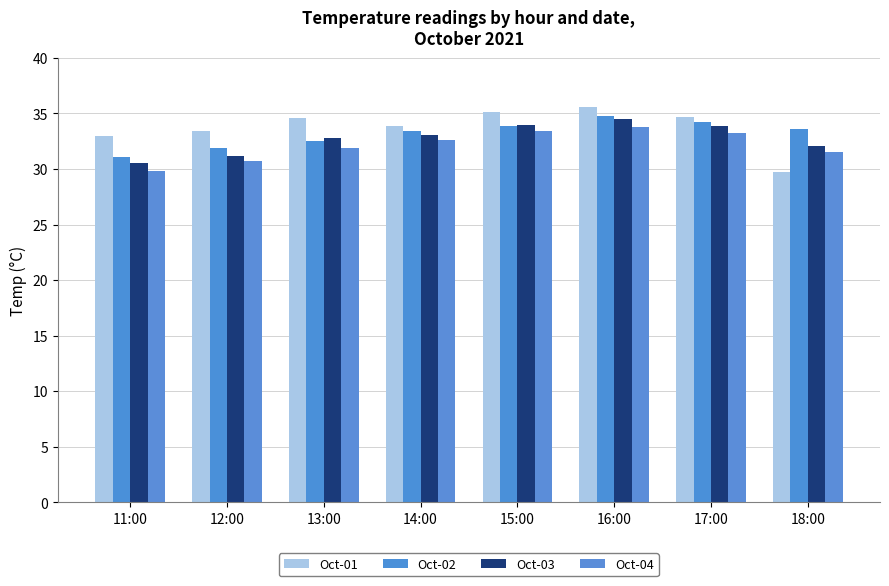

How many series are shown in this chart?

4